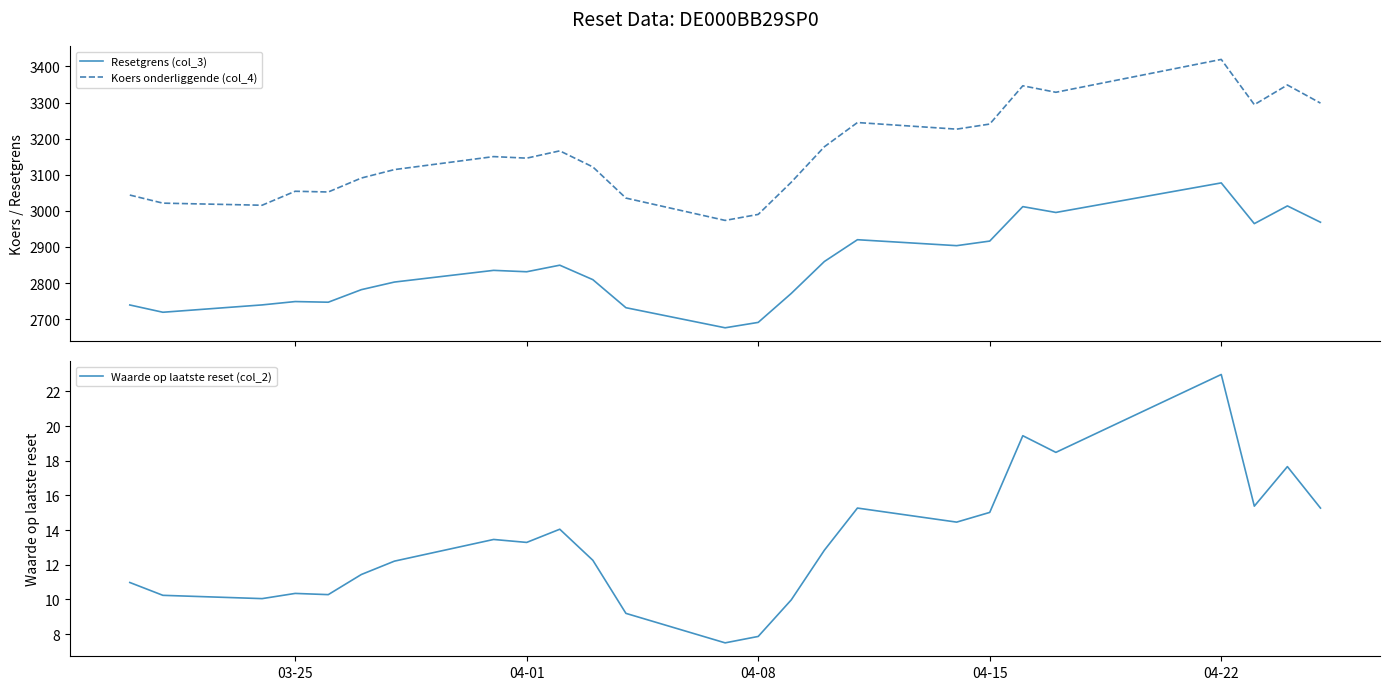

True or false: Resetgrens (col_3) and Koers onderliggende (col_4) intersect in this chart.

False